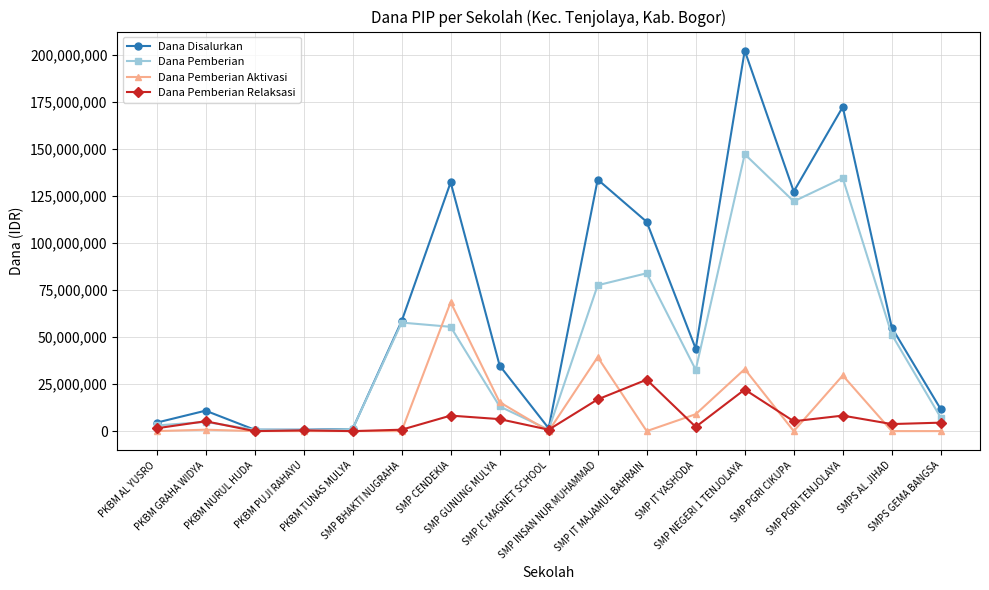

How many series are shown in this chart?

4